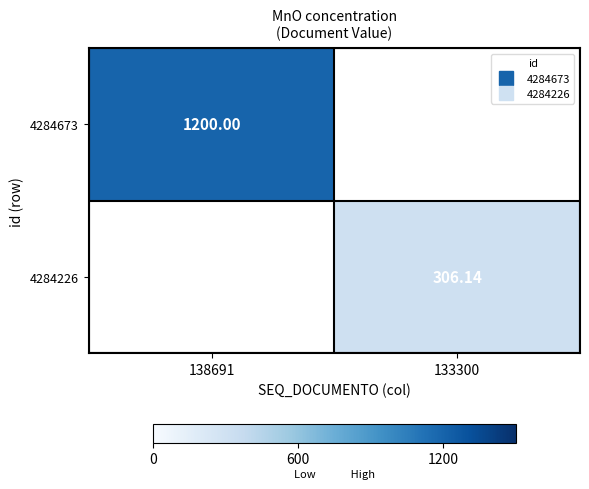

The 4284673 series shows 542.0 at 133300. True or false?

False